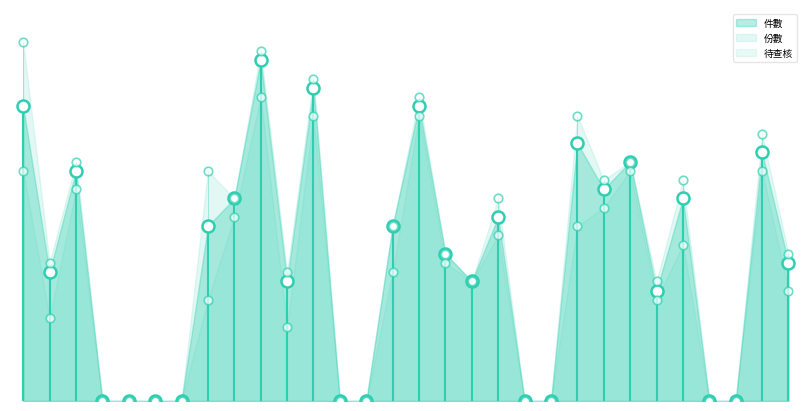

Which series has the widest spread of Y values?

份數